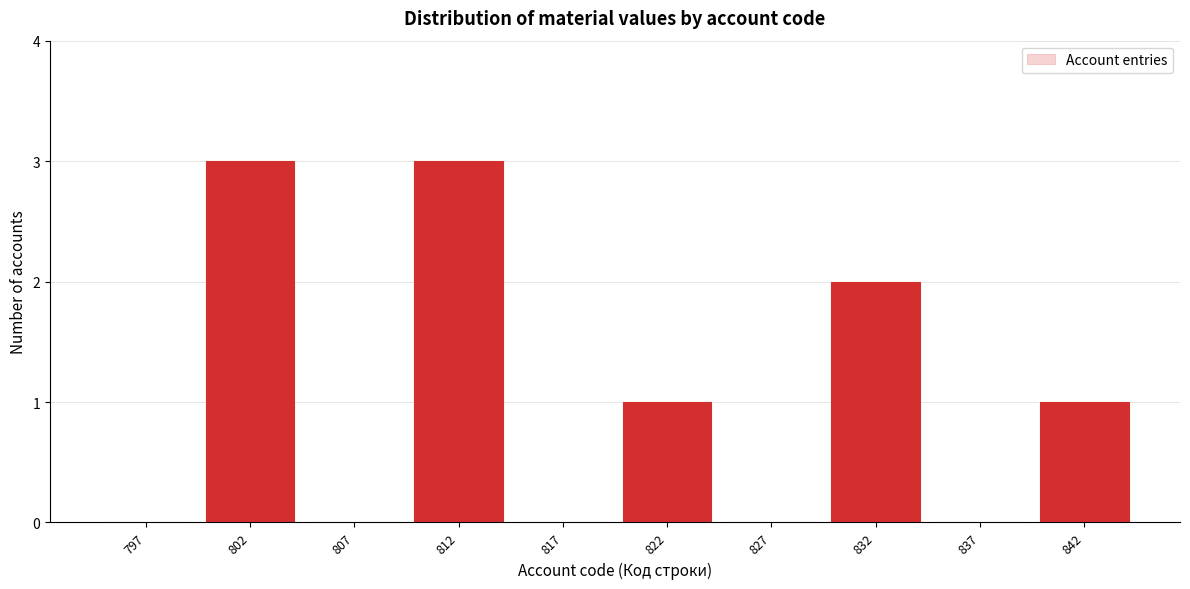

Reading left to right, transcribe this chart: for each bar, give the range it covers on the x-axis and its height. The values are not printed on the chart, so give them approximately, as read against the axis.

795 to 800: 0
800 to 805: 3
805 to 810: 0
810 to 815: 3
815 to 820: 0
820 to 825: 1
825 to 830: 0
830 to 835: 2
835 to 840: 0
840 to 845: 1